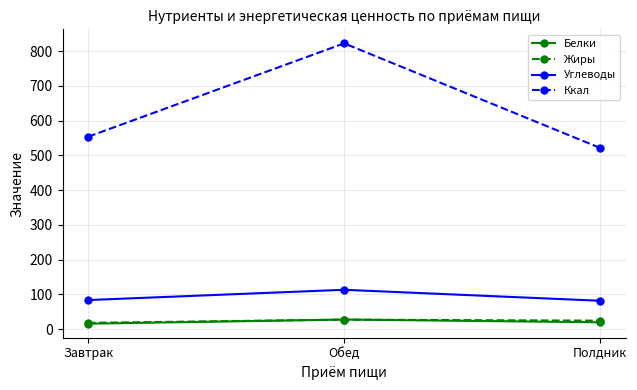

Where is Углеводы nearest to the value 97?

Завтрак